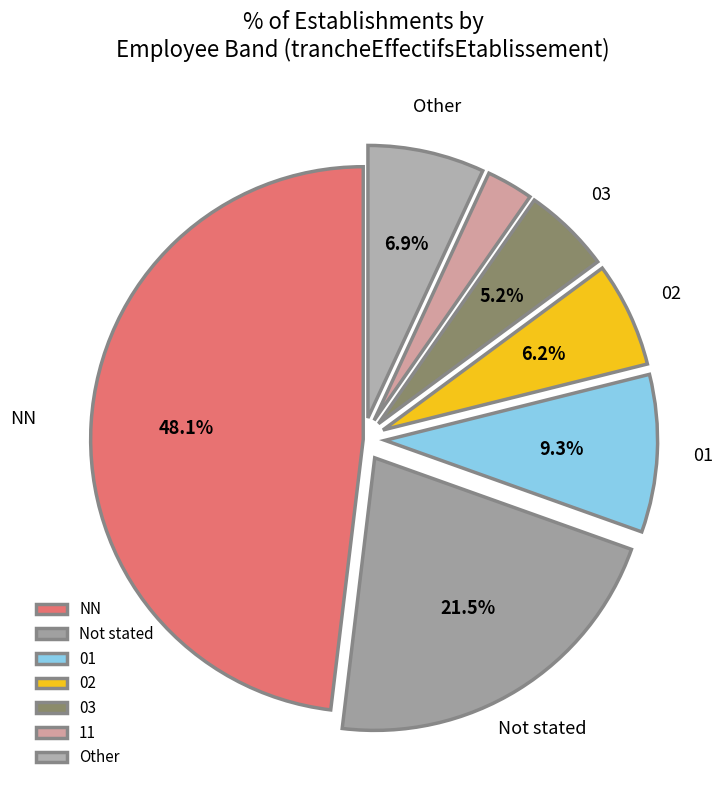

Is there any slice that represents more than half of the pie?

No